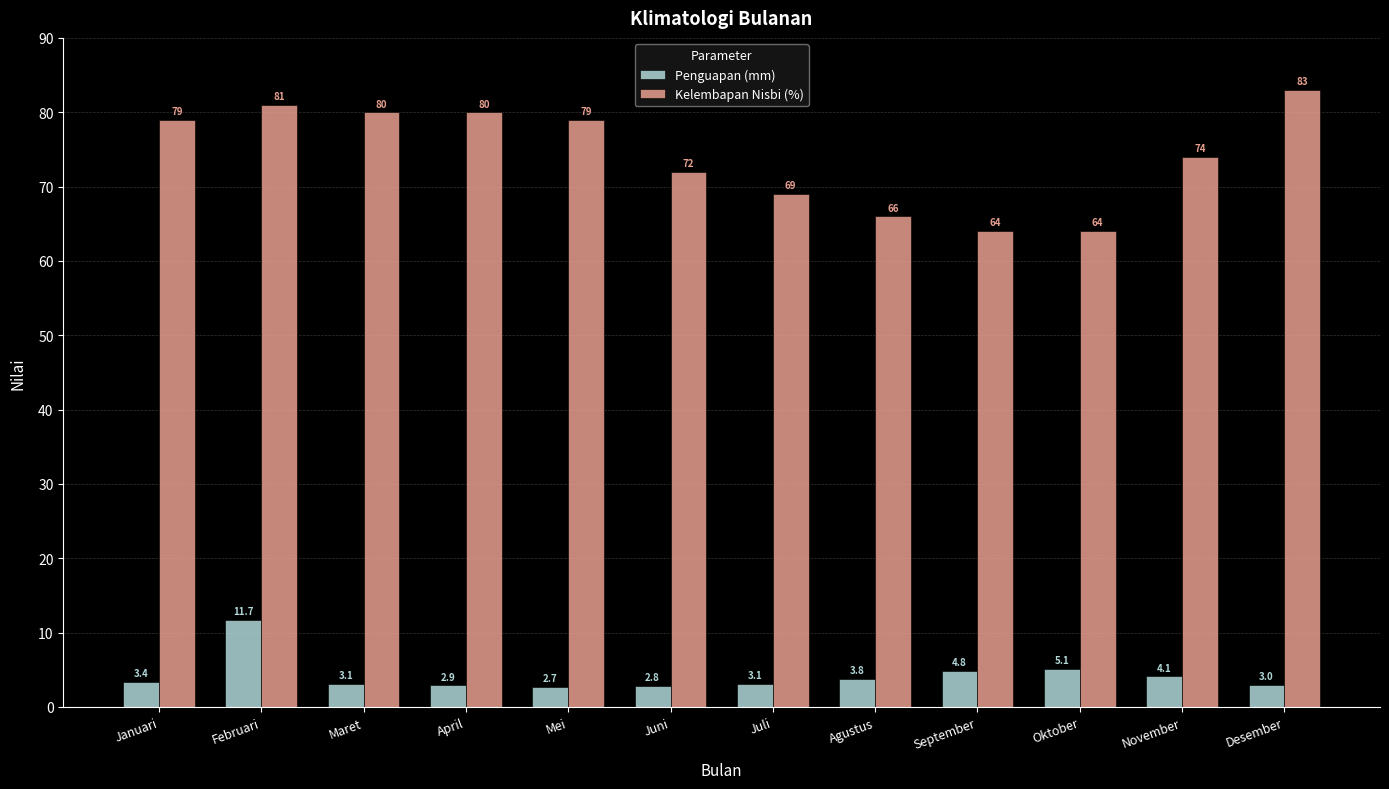

Which series has the widest spread of values?

Kelembapan Nisbi (%)